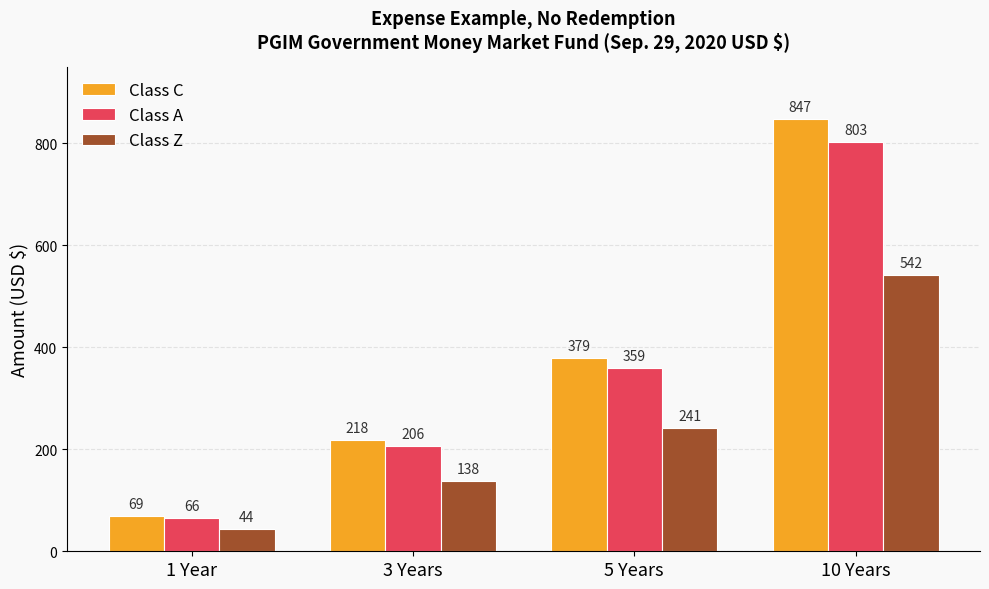

Count the Class Z values in the range 138 to 542.

3